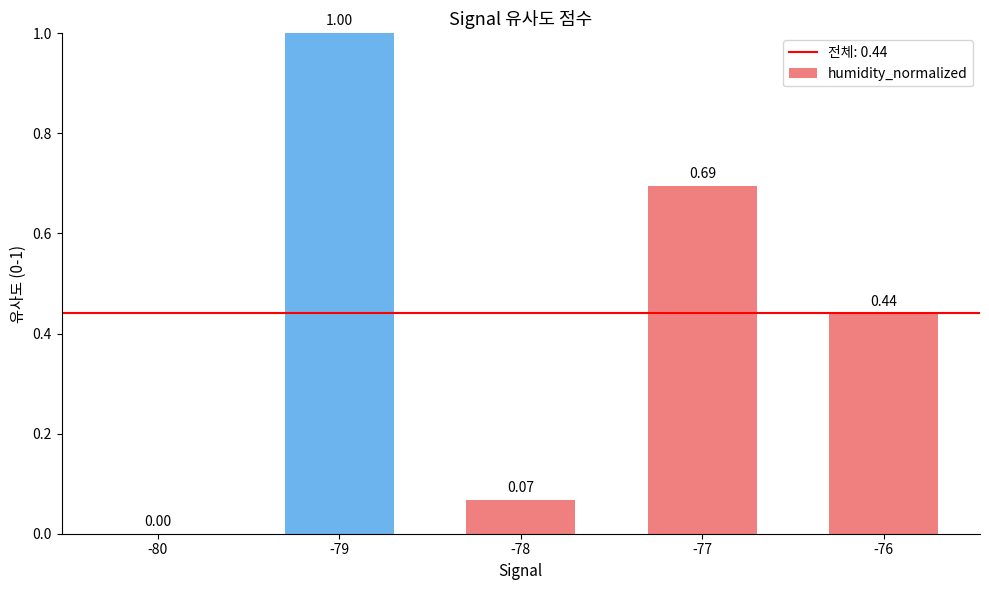

What is the greatest value displayed?

1.0